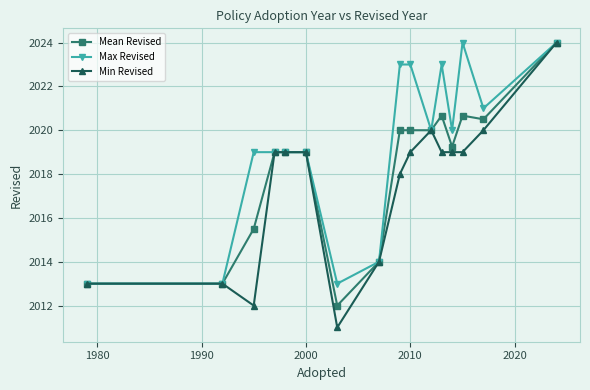

True or false: Mean Revised has more than 1 interior local peaks.

True